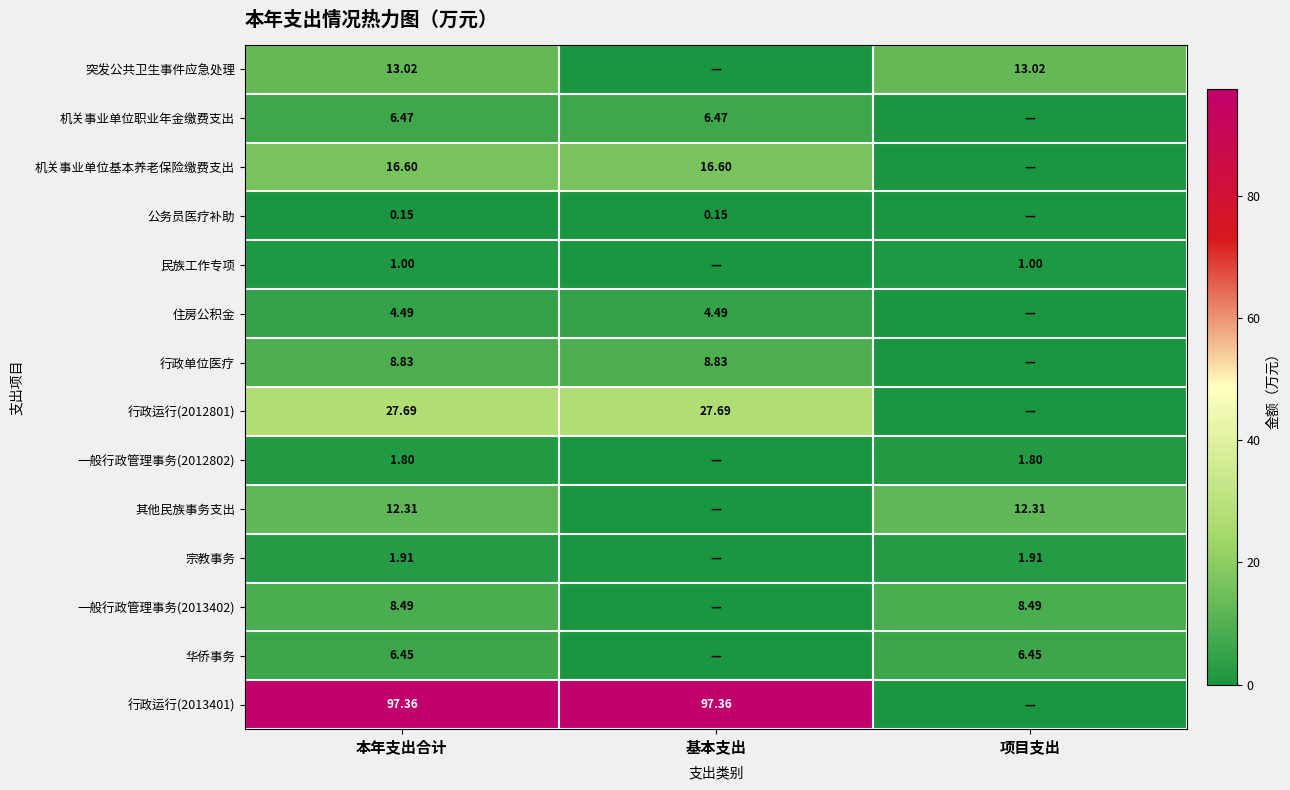

Count the number of categories in the chart.

3